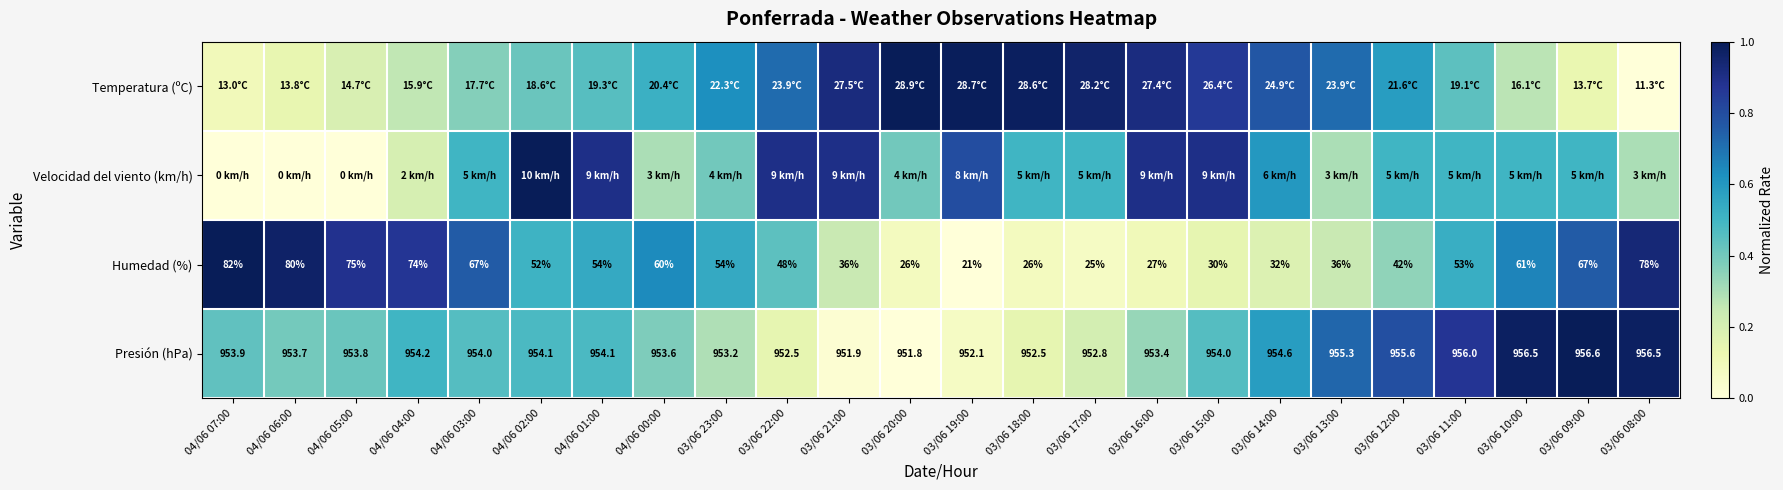

Which has a higher value, 04/06 01:00 or 03/06 15:00?

03/06 15:00